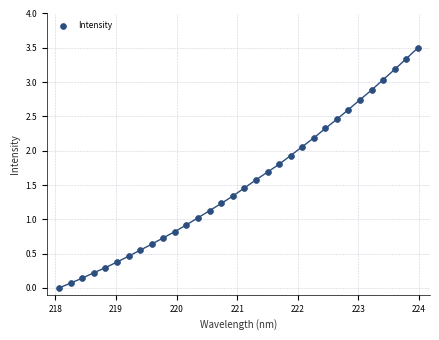

What is the range of X values (max minus min)?

5.9